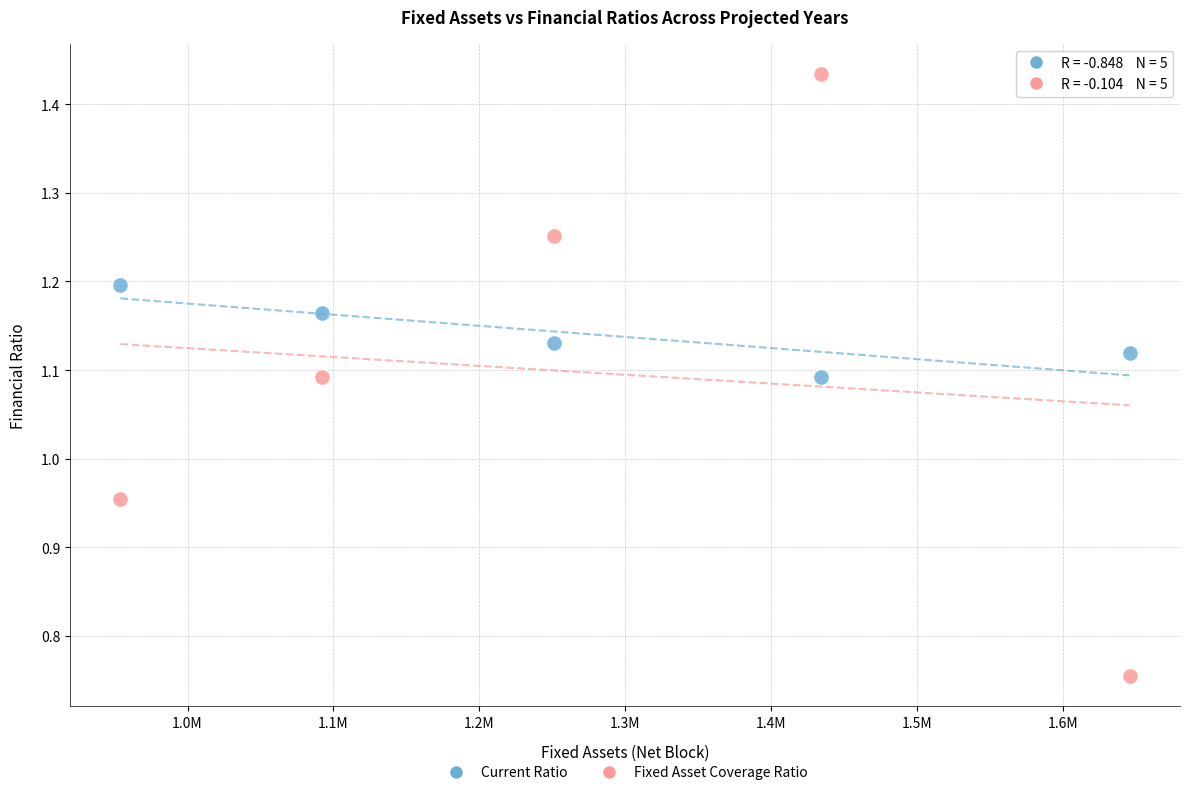

Across all data points, what is the average X value?

1275346.1